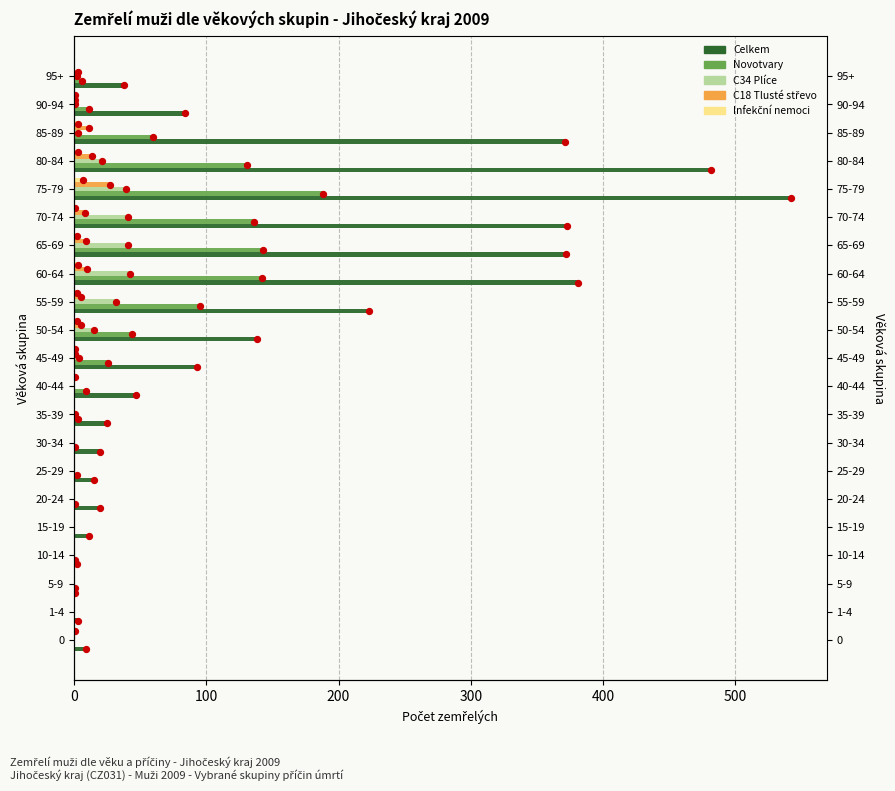

Is the value of C18 Tlusté střevo at 60-64 greater than the value of Celkem at 60-64?

No